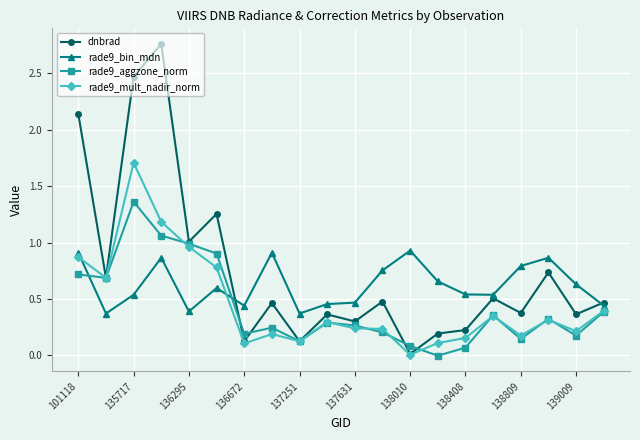

Rank the series by their maximum value, from lowest to highest.

rade9_bin_mdn, rade9_aggzone_norm, rade9_mult_nadir_norm, dnbrad